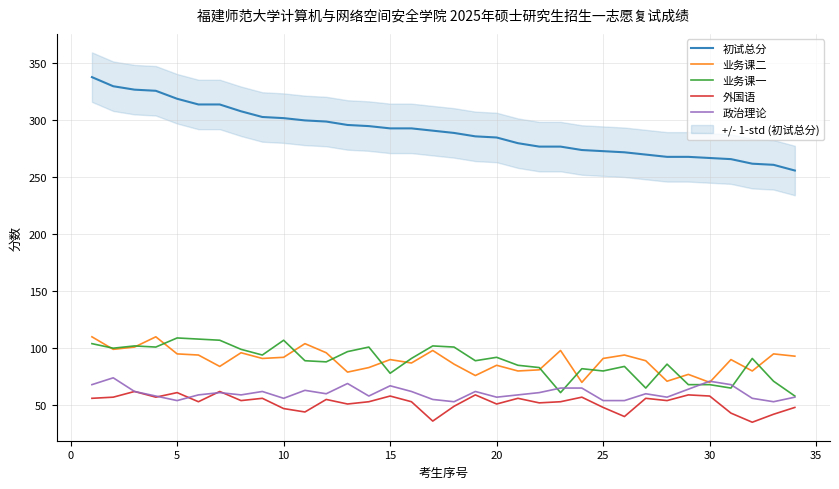

List the series in order of their peak value, highest first.

初试总分, 业务课二, 业务课一, 政治理论, 外国语